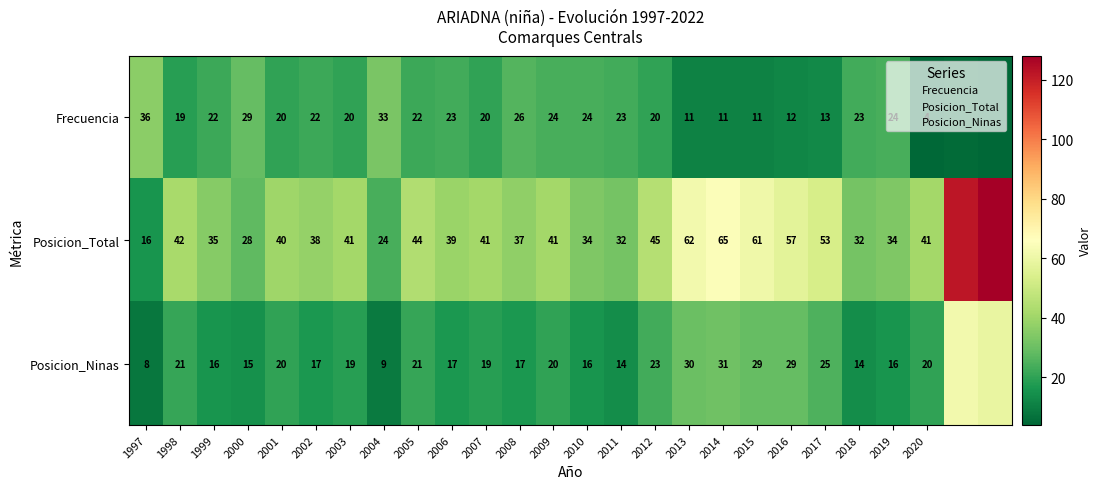

How many series are shown in this chart?

3